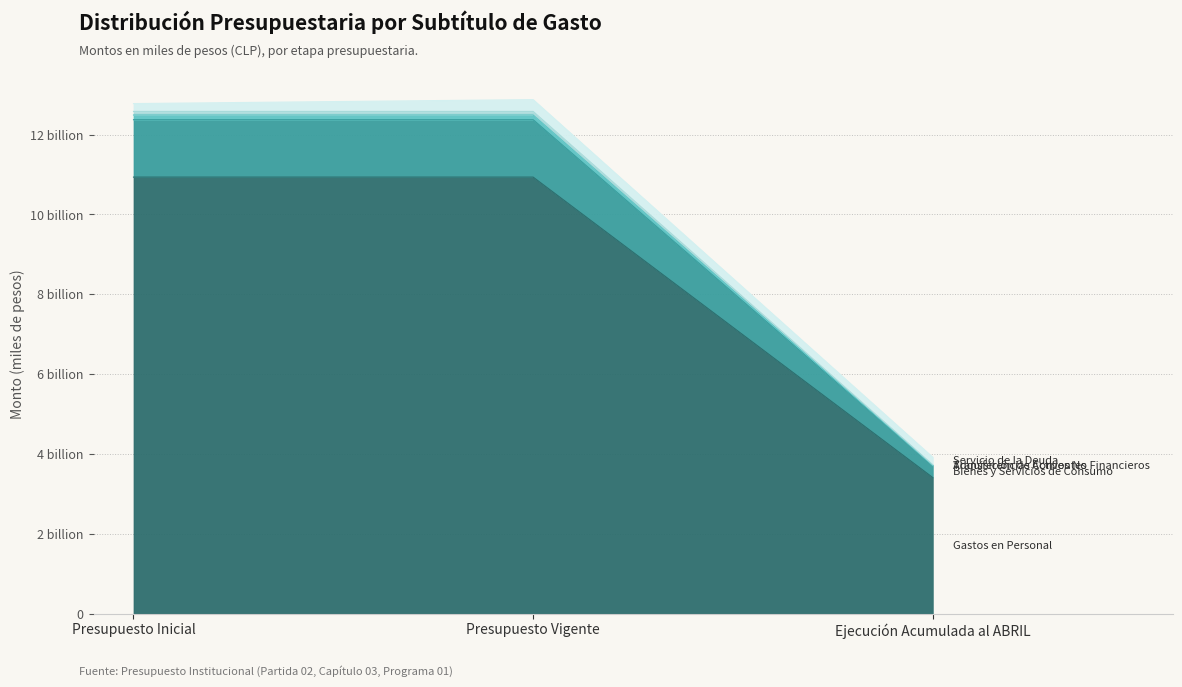

Does the chart display data point markers on the line(s)?

No